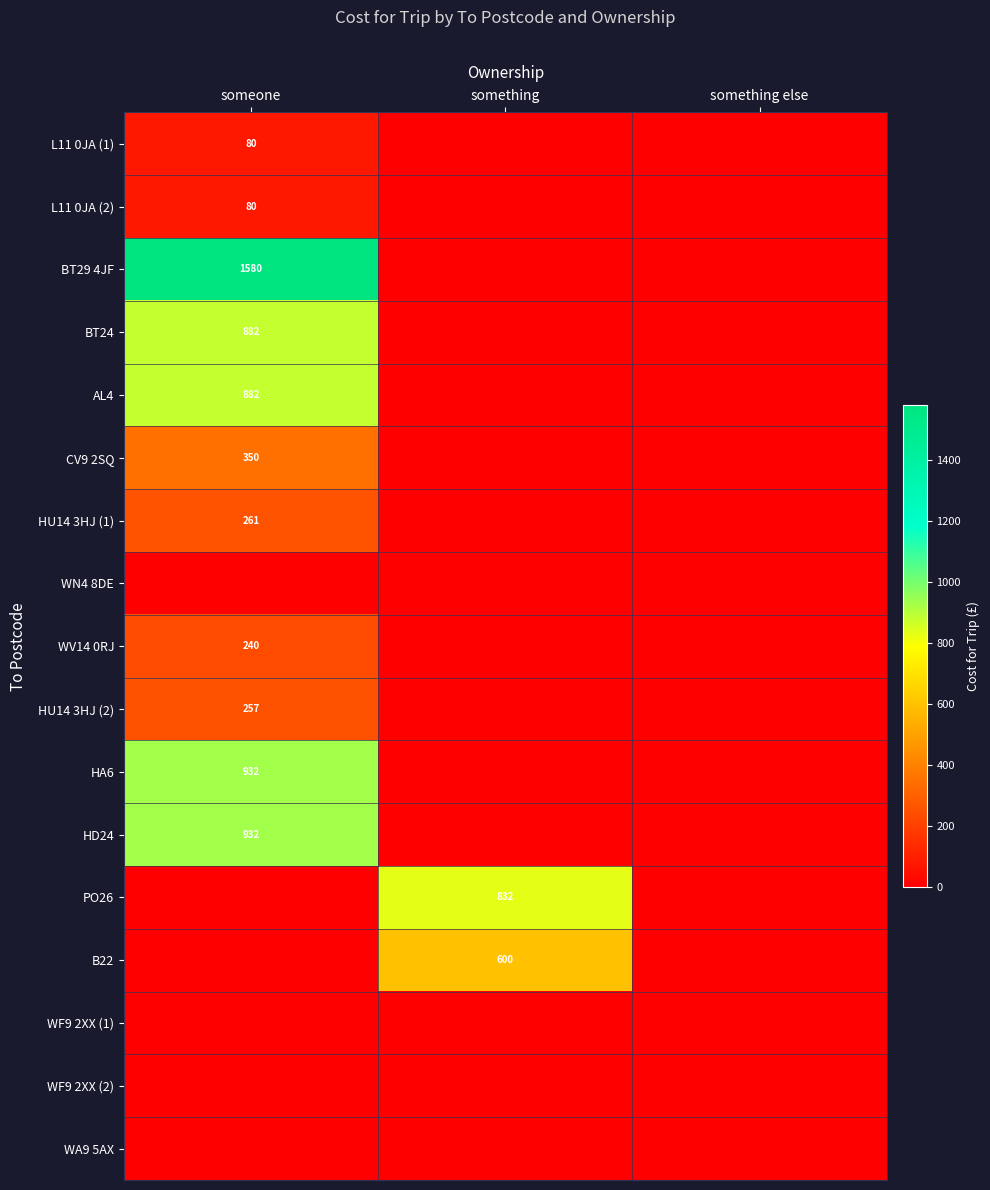

The value of PO26 at something is 832. True or false?

True